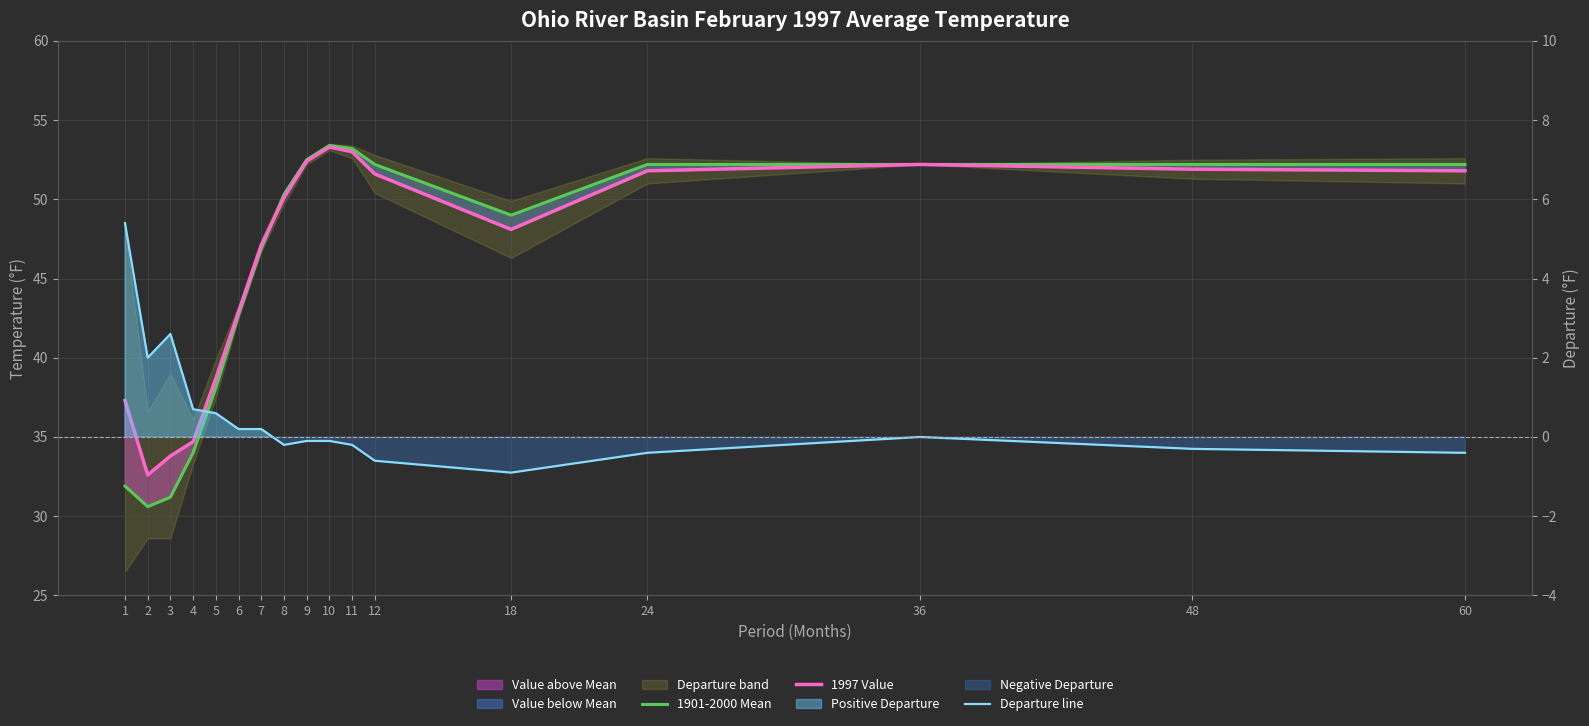

Rank the series at 3 from highest to lowest value.

1997 Value, 1901-2000 Mean, Departure line